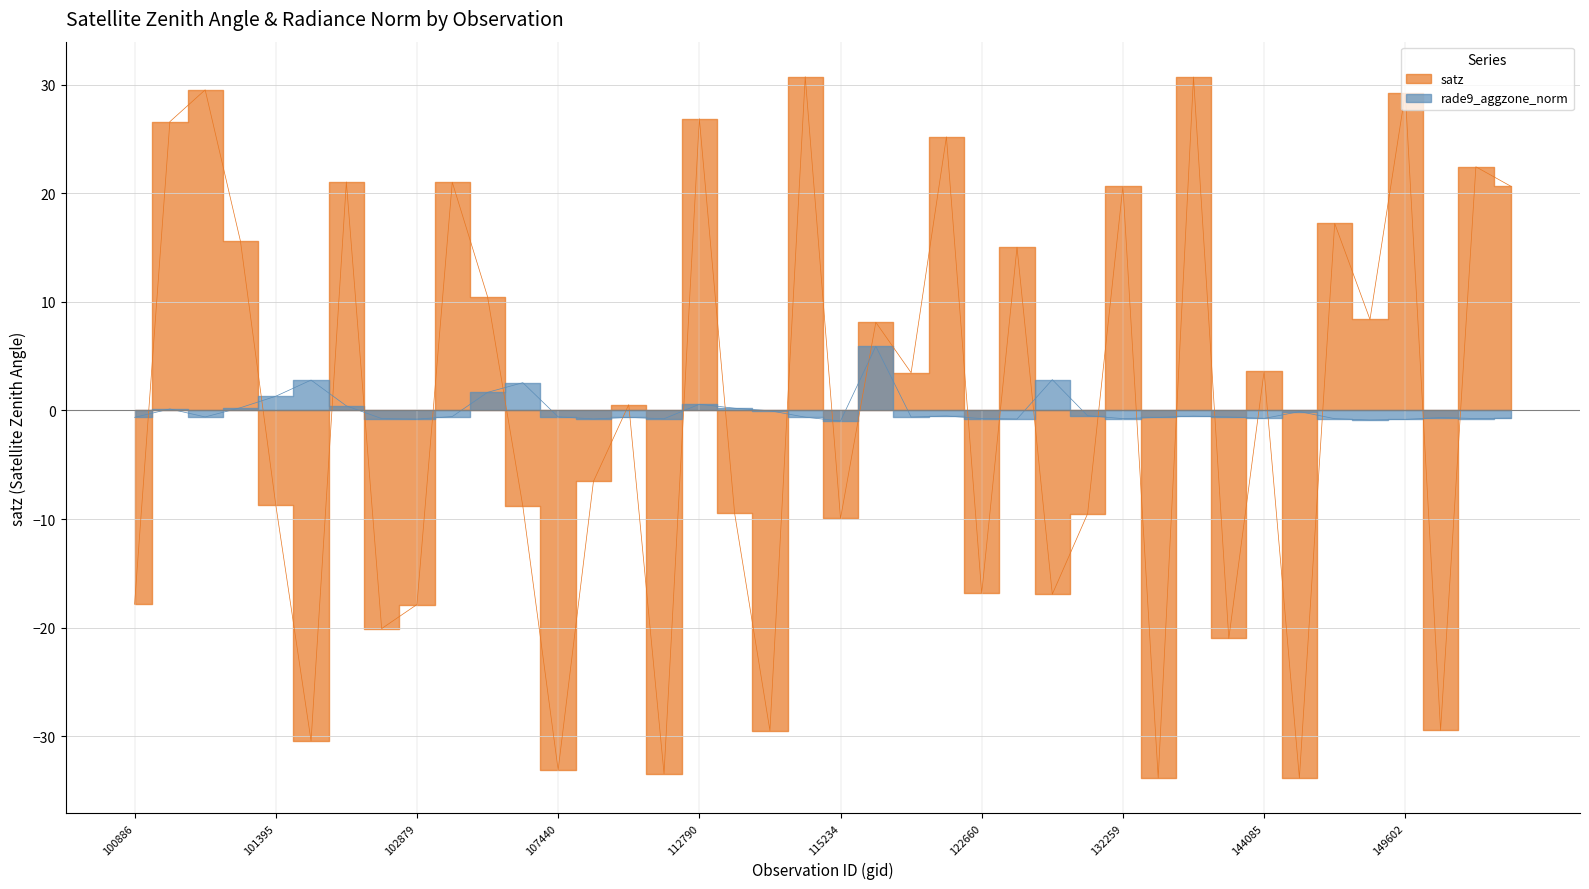

Where does the rade9_aggzone_norm series first go above 0?

101138